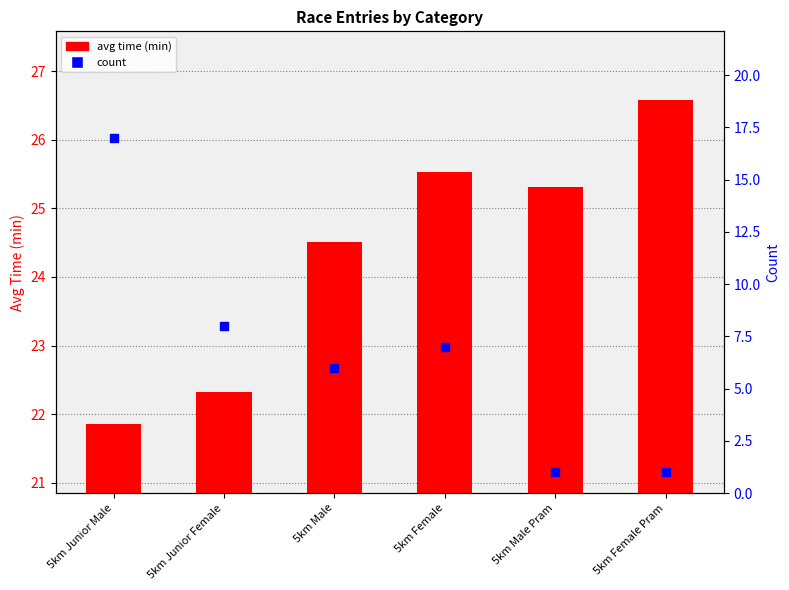

Which series contains the lowest Y value?

count